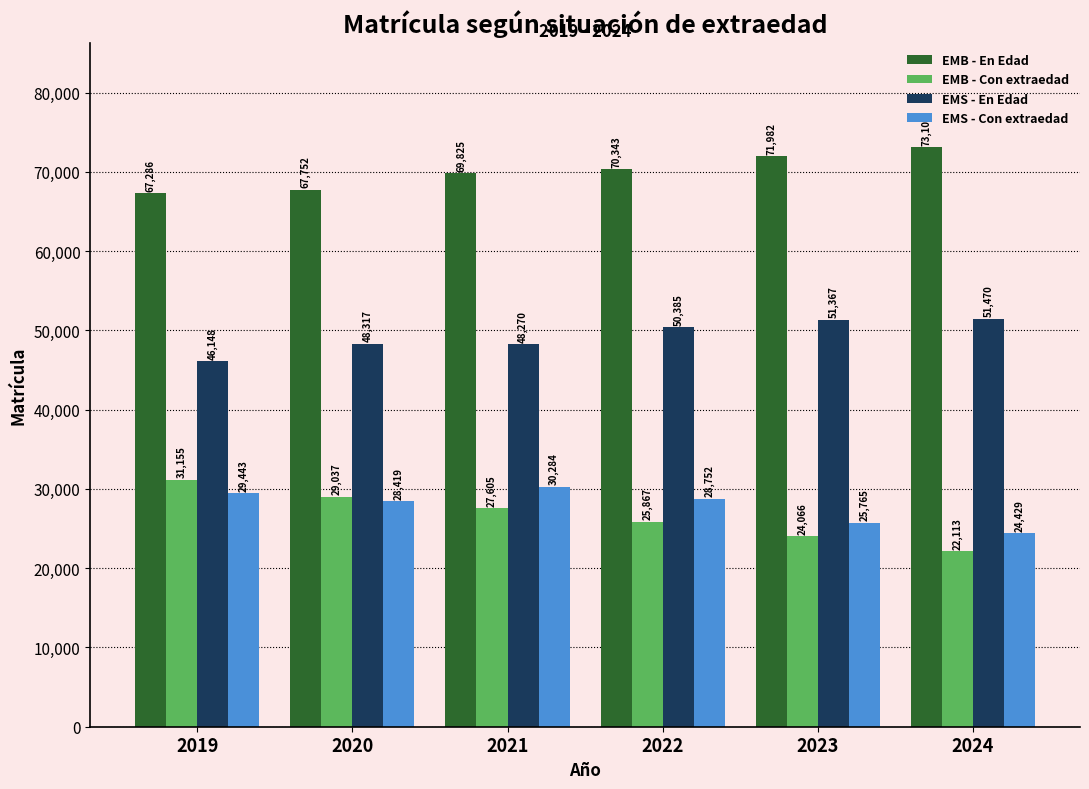

Reading left to right, extract all data points from this chart.

EMB - En Edad: 67286	67752	69825	70343	71982	73104
EMB - Con extraedad: 31155	29037	27605	25867	24066	22113
EMS - En Edad: 46148	48317	48270	50385	51367	51470
EMS - Con extraedad: 29443	28419	30284	28752	25765	24429